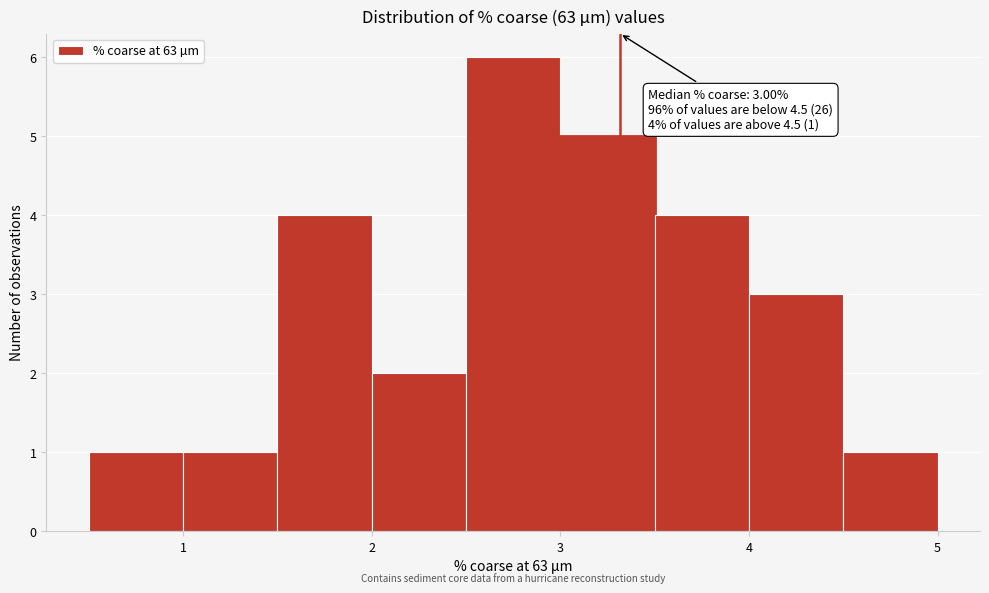

Which range on the x-axis has the tallest bar?

2.5 to 3.0